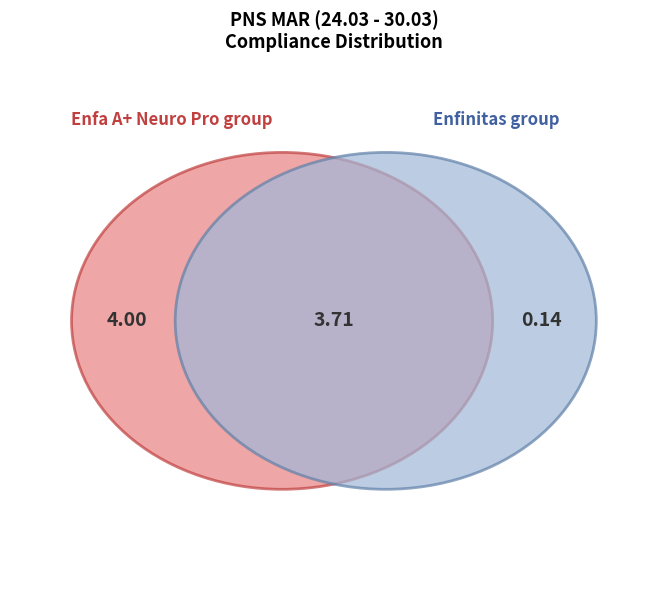

Is there a majority slice in this chart?

No